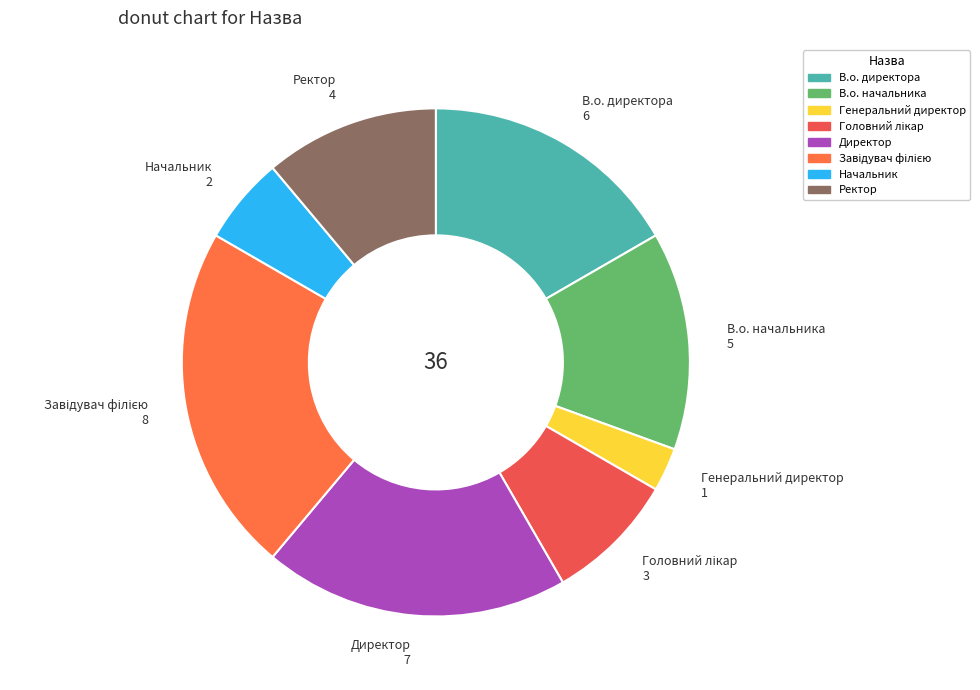

True or false: Ректор accounts for 11% of the total.

True